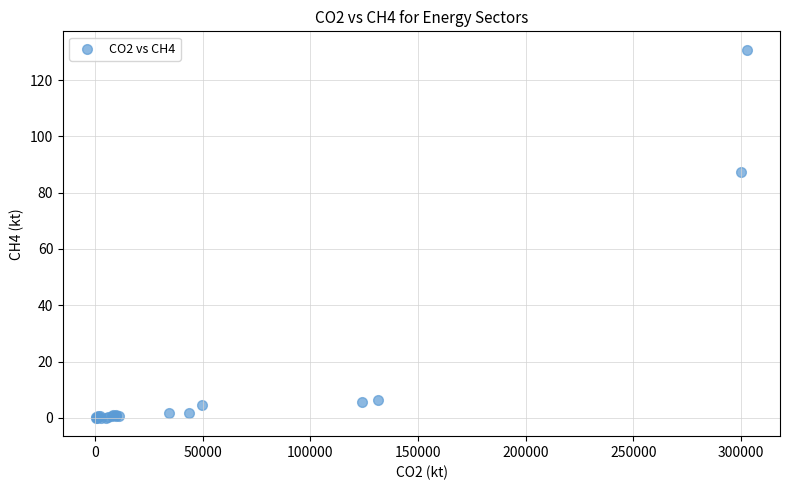

What Y value in the scatter plot is closest to 65?

87.4